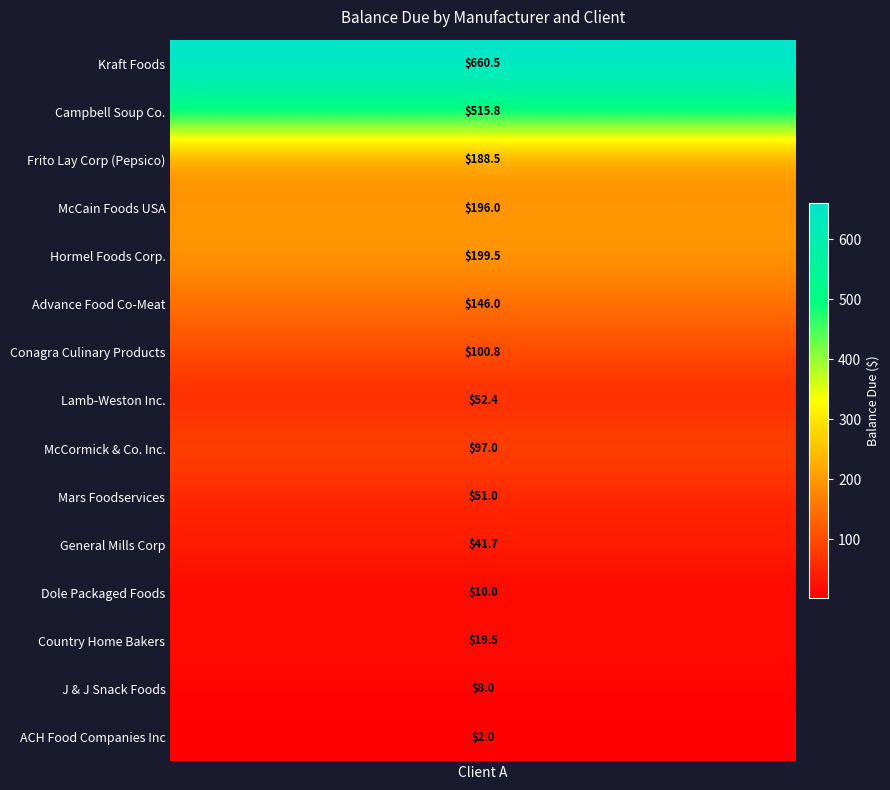

At which category does the chart reach its minimum across all series?

ACH Food Companies Inc